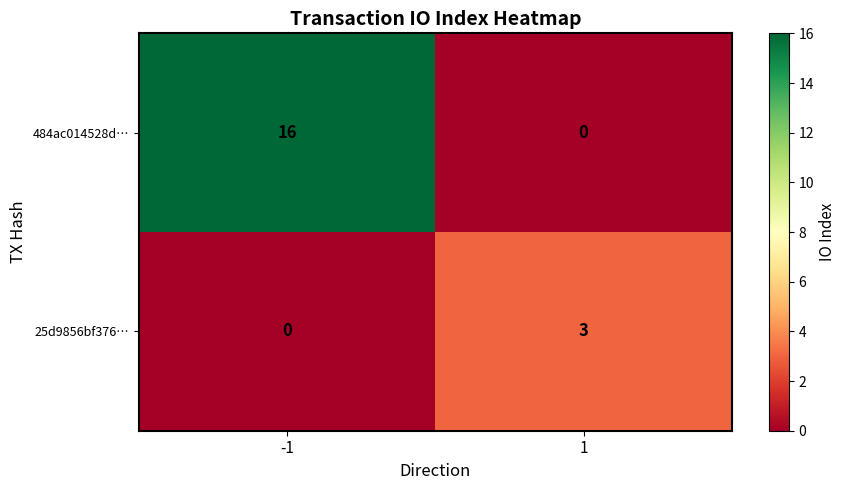

Reading left to right, what are all the values shown in this chart?

484ac014528d…: -1=16	1=0
25d9856bf376…: -1=0	1=3